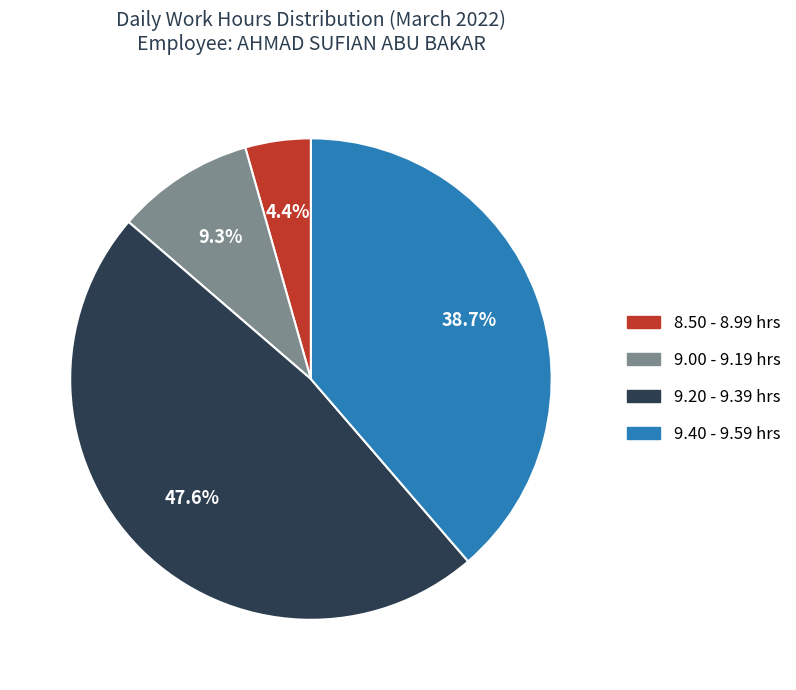

Does any single category account for the majority?

No